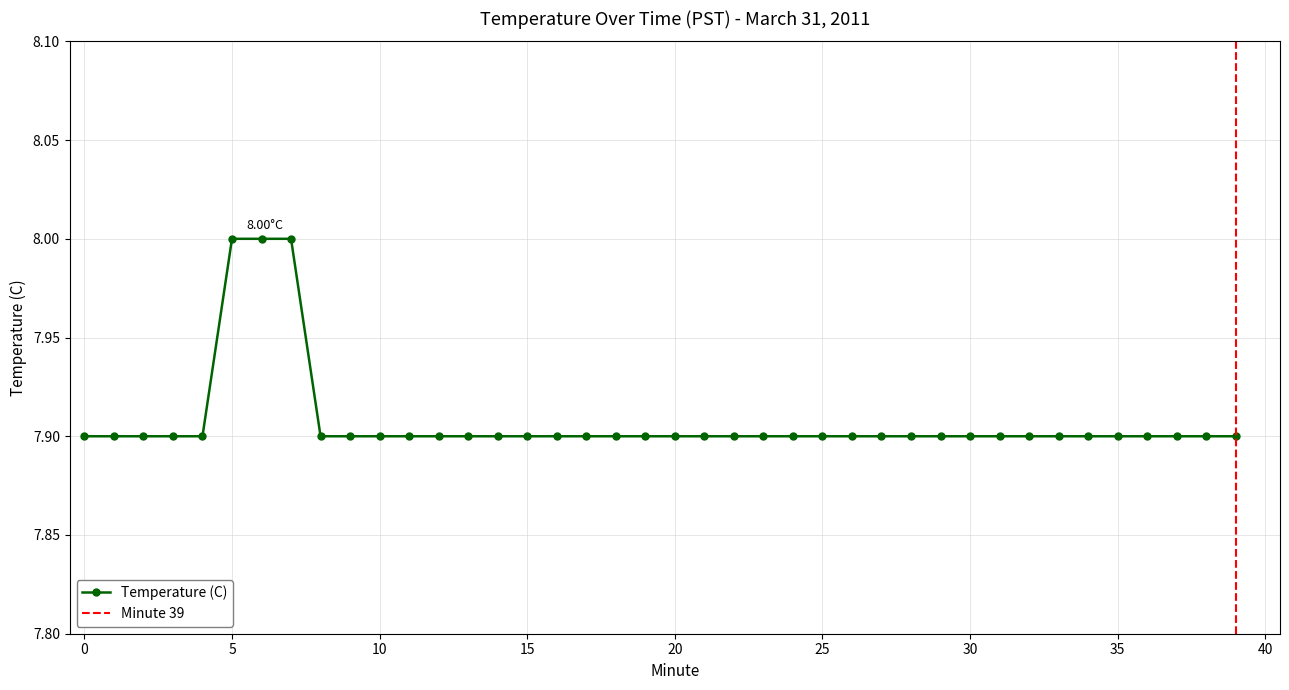

Between 11 and 8, which is larger?

11